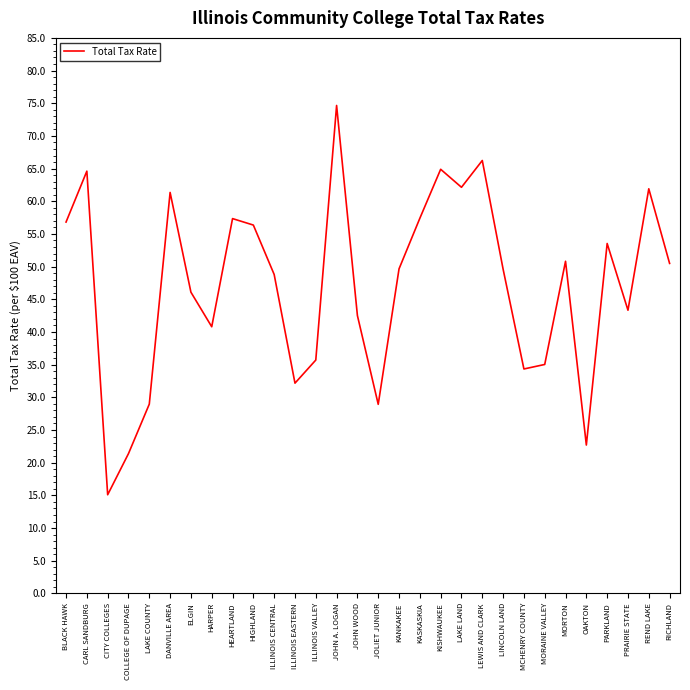

What is the sum of all values?

1413.7